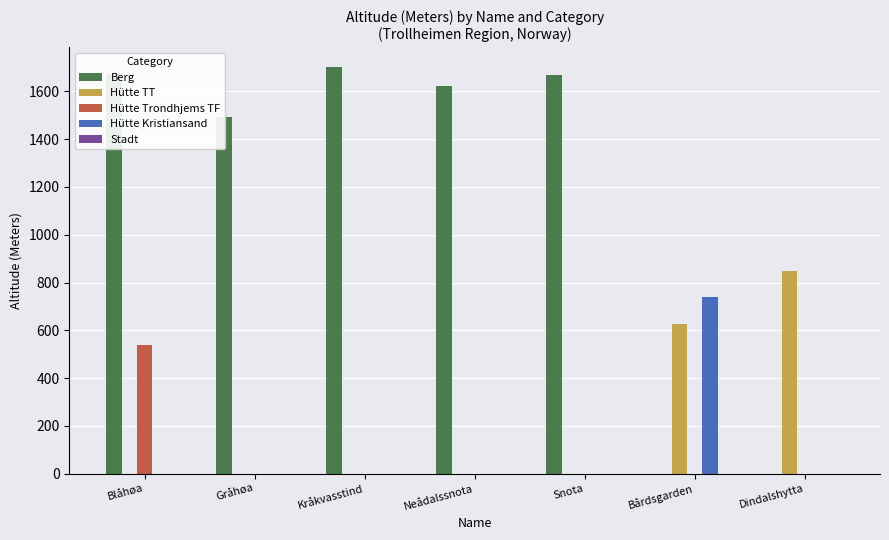

True or false: Hütte Trondhjems TF has a value of 0 at Dindalshytta.

True